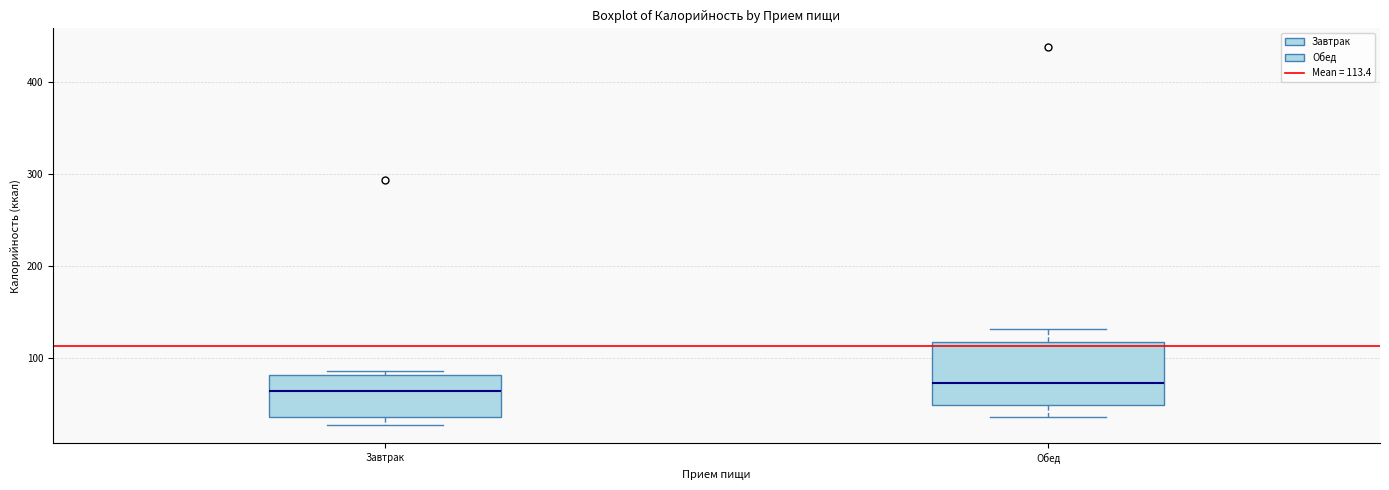

Reading left to right, read every box against the y-axis: the position of its median line, the range the box covers, and the ends of its whiskers. The values are not printed on the chart, so give them approximately, as read against the axis.

Завтрак: median 60, box 40 to 80, whiskers 30 to 90
Обед: median 70, box 50 to 120, whiskers 40 to 130